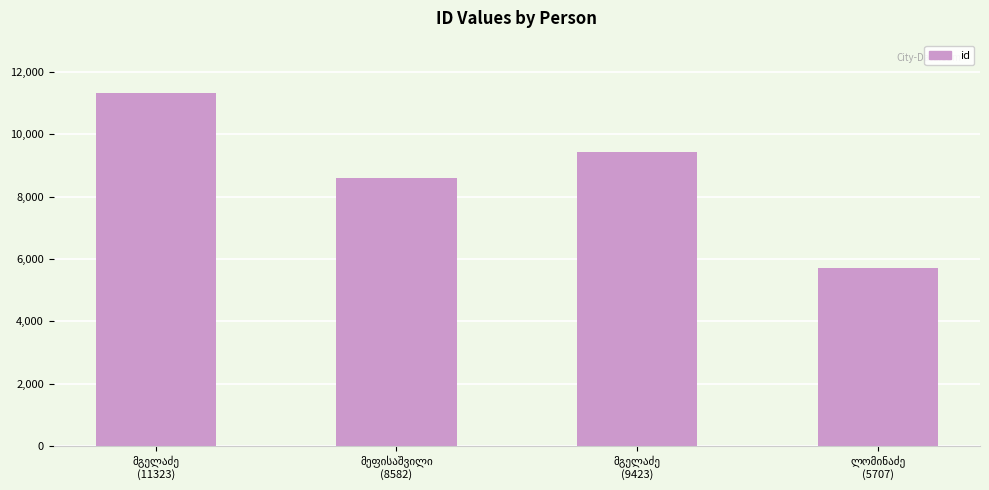

What is the minimum value shown in the chart?

5707